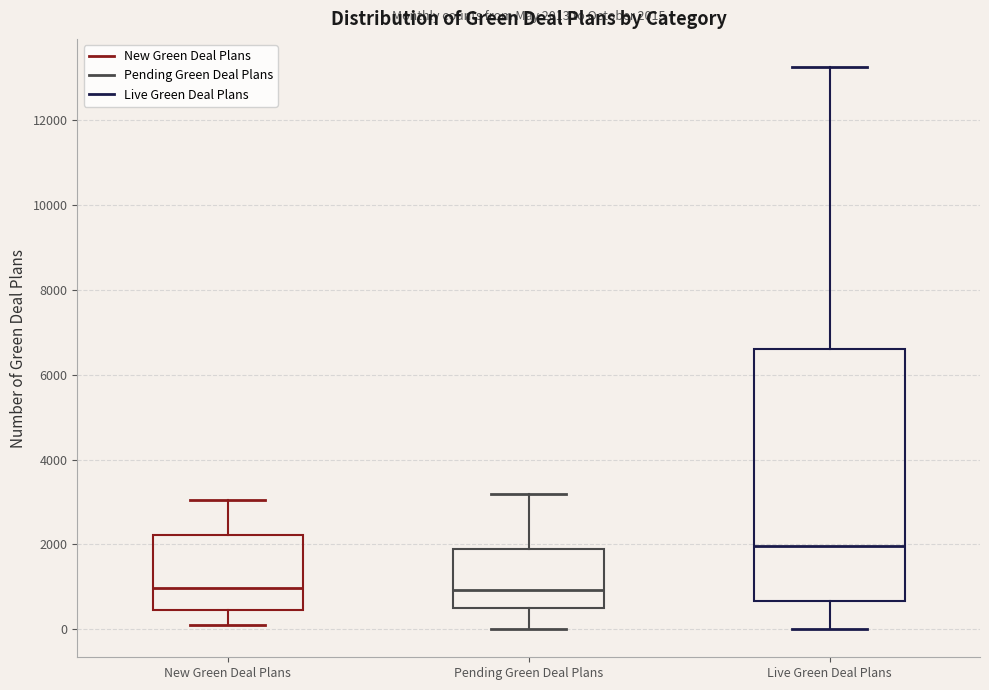

Which box has the highest median line?

Live Green Deal Plans